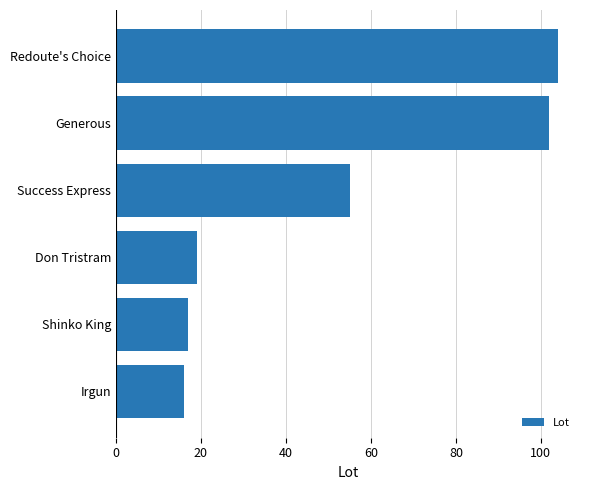

What is the difference between the second highest and minimum values?

86